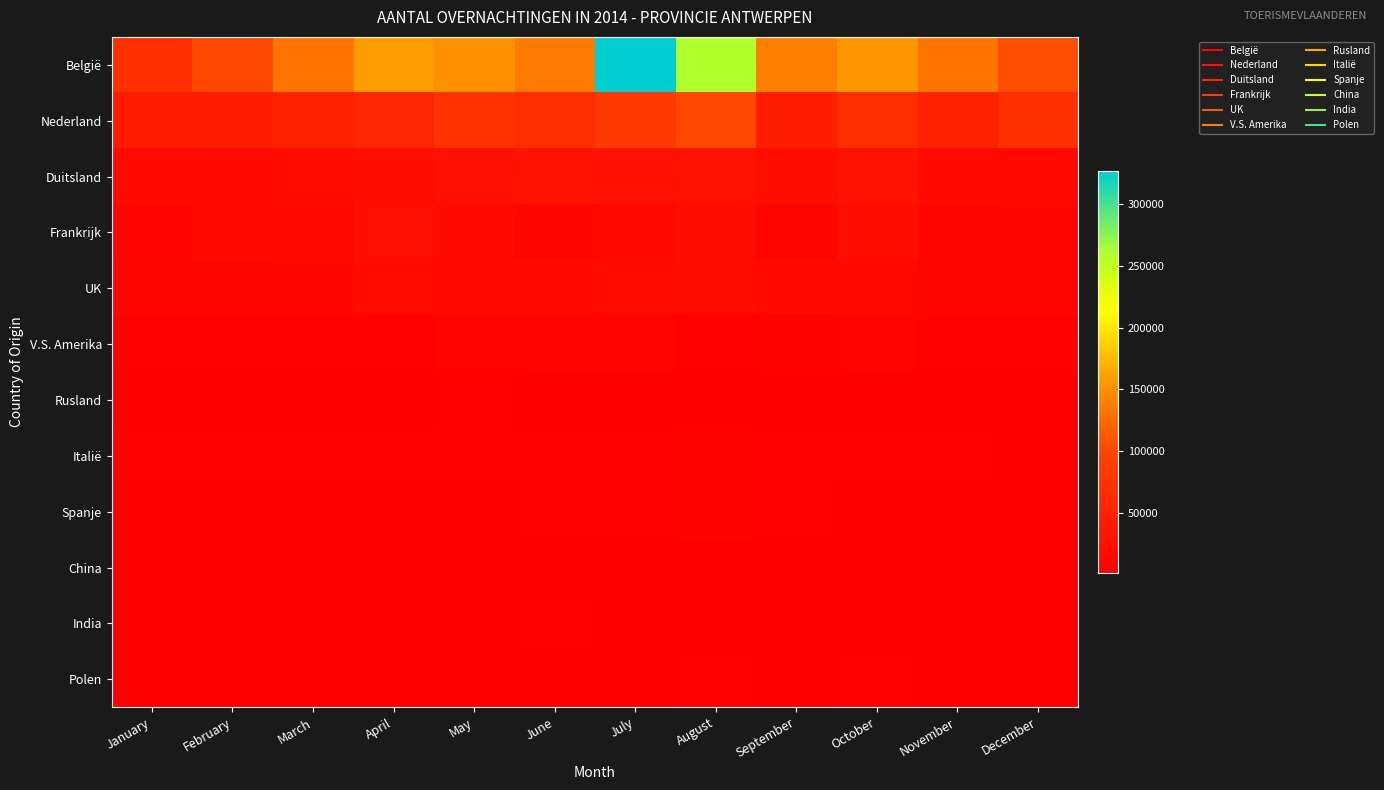

Reading left to right, extract all data points from this chart.

België: January=70268	February=102434	March=131482	April=157827	May=150530	June=135113	July=327233	August=259933	September=139536	October=154112	November=131106	December=105107
Nederland: January=41409	February=43431	March=46879	April=55334	May=73961	June=65655	July=84899	August=101197	September=45681	October=66068	November=50638	December=70214
Duitsland: January=13772	February=14148	March=18297	April=22108	May=25136	June=26799	July=25843	August=29796	September=21421	October=27410	November=15118	December=13213
Frankrijk: January=8326	February=15648	March=13326	April=23010	May=15306	June=11190	July=13446	August=22546	September=8987	October=20212	November=11538	December=12373
UK: January=10071	February=11755	March=11754	April=18771	May=15376	June=13815	July=18022	August=21438	September=14466	October=14303	November=11257	December=12111
V.S. Amerika: January=3585	February=5137	March=6006	April=5738	May=7877	June=8064	July=8435	August=5748	September=7182	October=8525	November=4948	December=3883
Rusland: January=2793	February=2336	March=2234	April=2806	May=4549	June=2400	July=2962	August=2101	September=2113	October=2048	November=1777	December=1229
Italië: January=4336	February=4707	March=3829	April=4137	May=5227	June=4300	July=4893	August=6870	September=6076	October=4468	November=4254	December=3323
Spanje: January=2021	February=3009	March=2472	April=3361	May=3281	June=3741	July=4399	August=6195	September=3767	October=3478	November=3035	December=2595
China: January=1102	February=1015	March=1284	April=1474	May=2114	June=1643	July=1638	August=1018	September=1645	October=2038	November=1106	December=1001
India: January=1608	February=1742	March=1283	April=1383	May=2632	June=3601	July=3316	August=1816	September=2810	October=2286	November=1552	December=1263
Polen: January=2415	February=2763	March=2781	April=2480	May=2692	June=2881	July=3063	August=3646	September=2999	October=3714	November=3262	December=1999